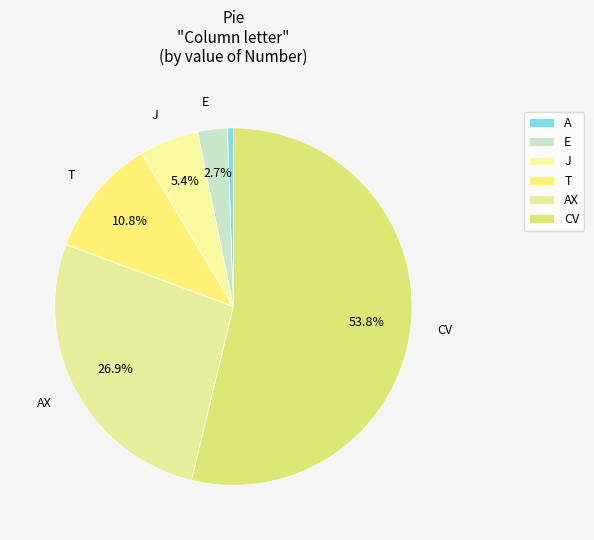

True or false: E accounts for 3% of the total.

True